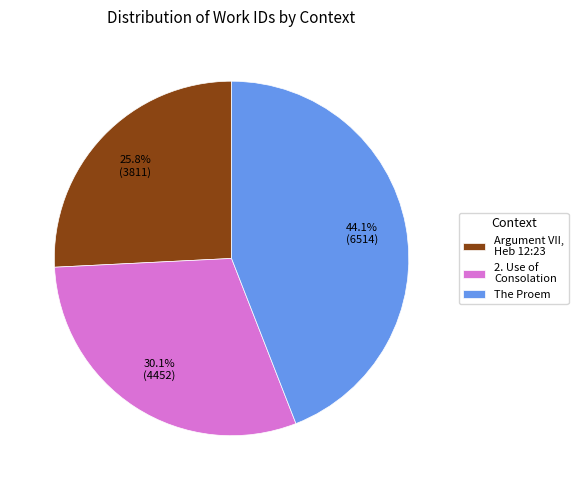

Rank the categories by value from highest to lowest.

The Proem, 2. Use of Consolation, Argument VII, Heb 12:23